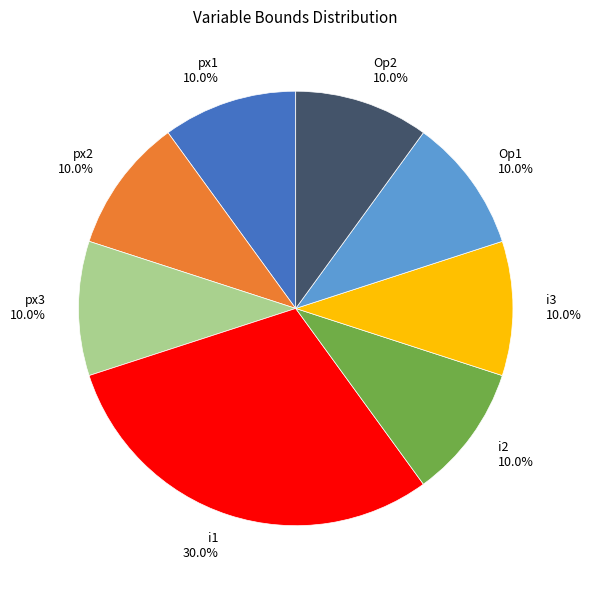

Combined, do px2 and px1 account for over 50%?

No